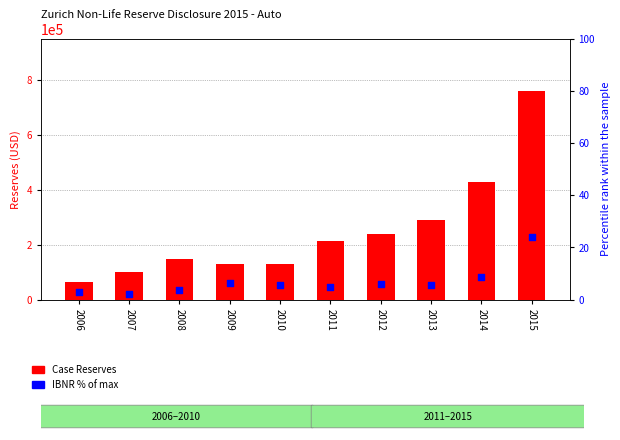

Which series contains the highest Y value?

Case Reserves